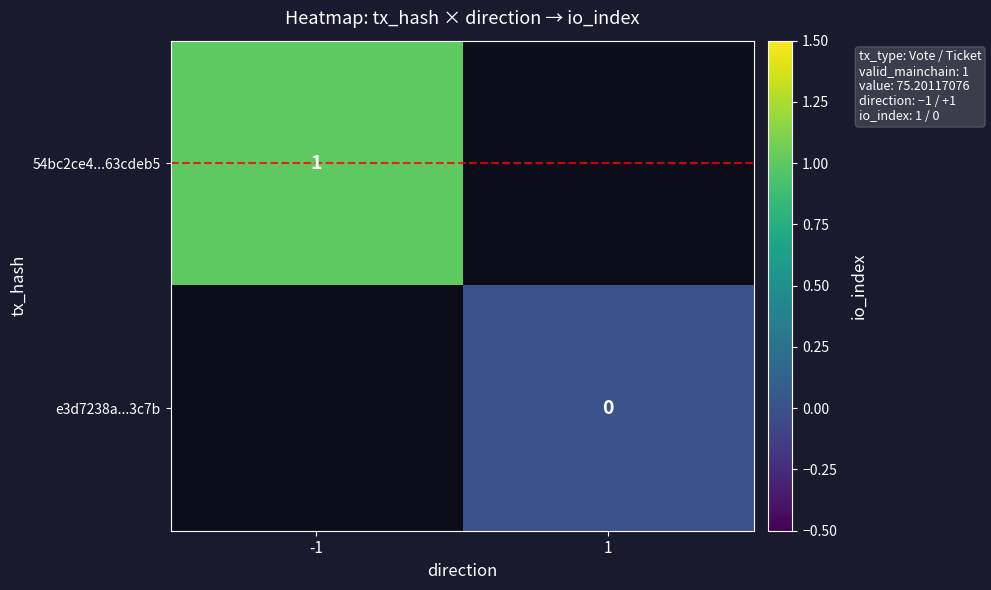

The value of 54bc2ce4...63cdeb5 at -1 is 1. True or false?

True